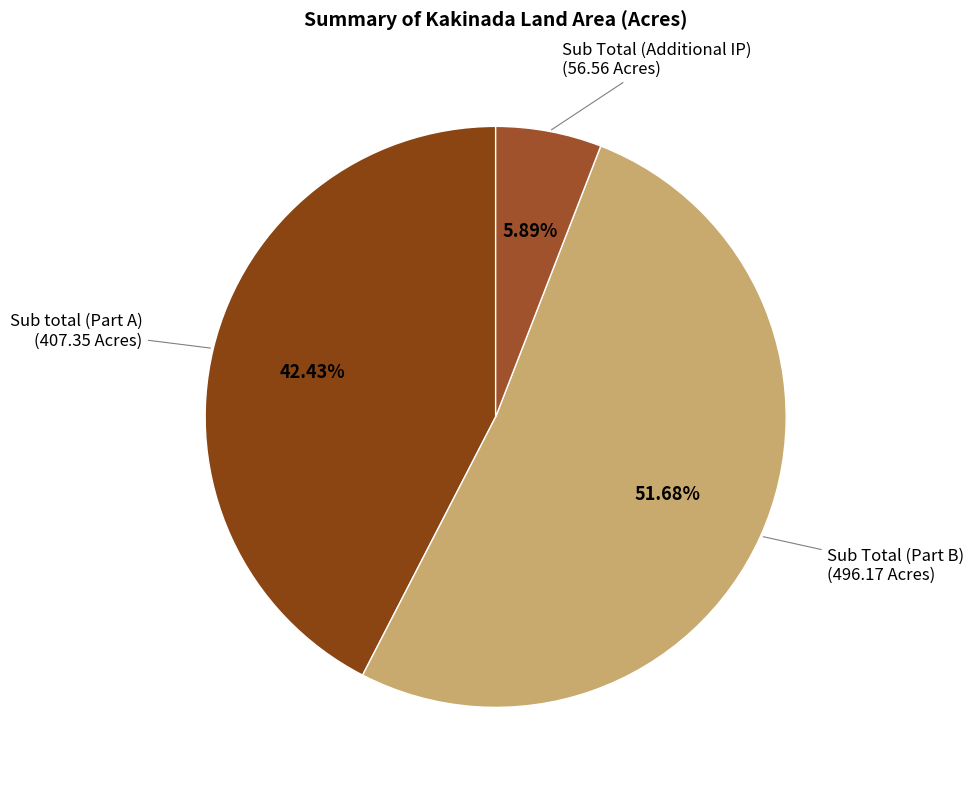

Rank the categories by value from highest to lowest.

Sub Total (Part B), Sub total (Part A), Sub Total (Additional IP)